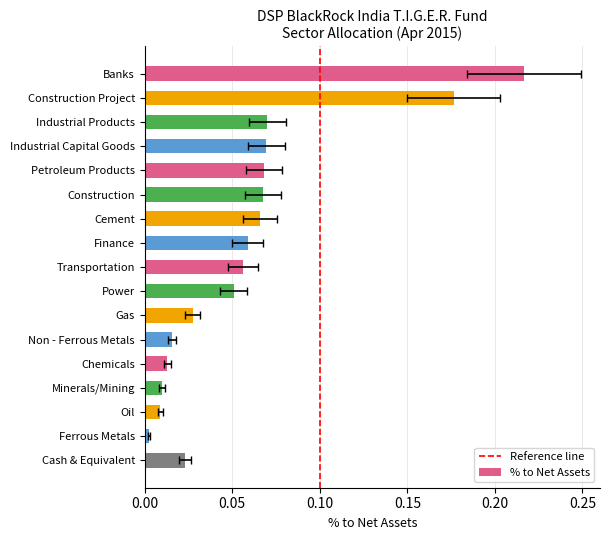

List the labels in order of value, smallest first.

Ferrous Metals, Oil, Minerals/Mining, Chemicals, Non - Ferrous Metals, Cash & Equivalent, Gas, Power, Transportation, Finance, Cement, Construction, Petroleum Products, Industrial Capital Goods, Industrial Products, Construction Project, Banks